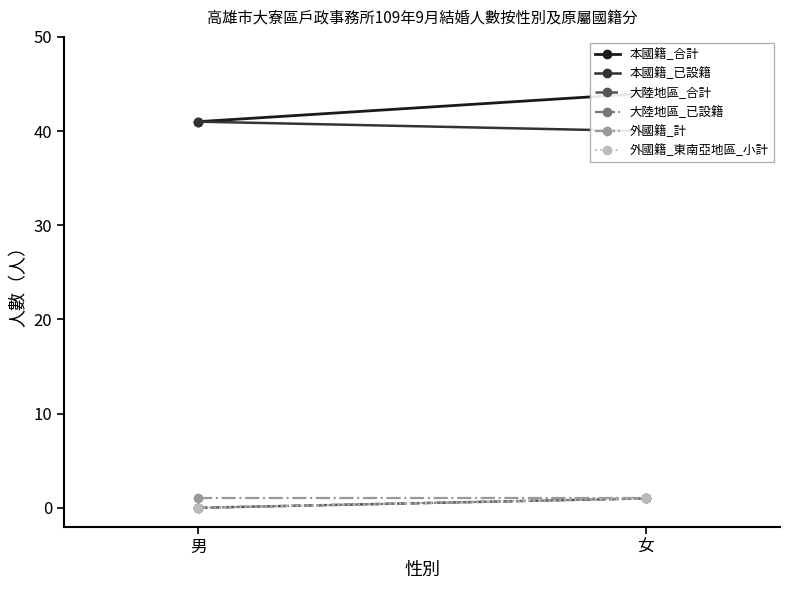

Count the 本國籍_合計 values in the range 41 to 44.

2